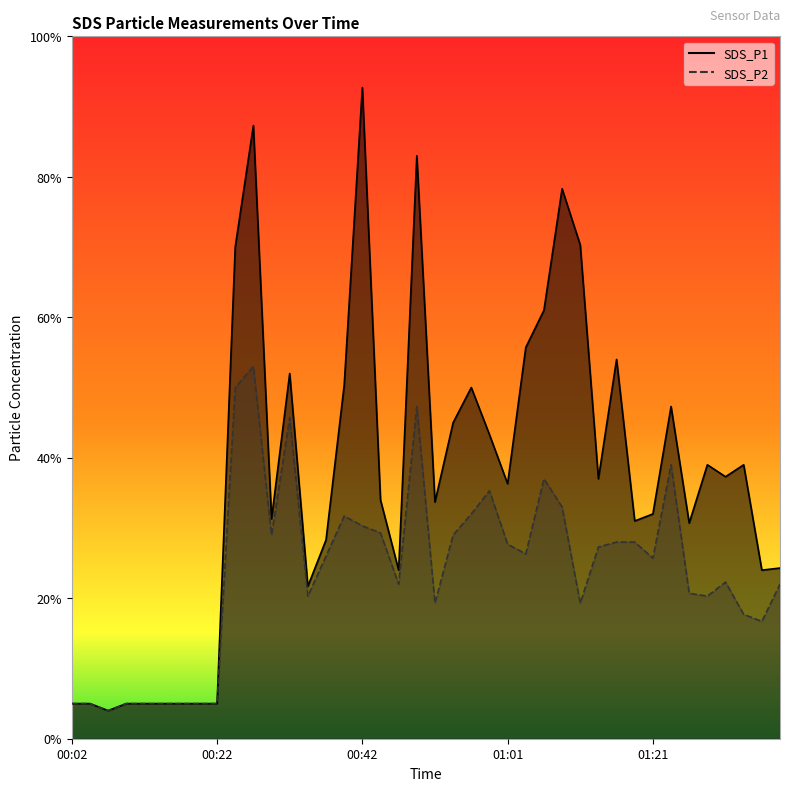

Where is the first local minimum for SDS_P1?

00:07